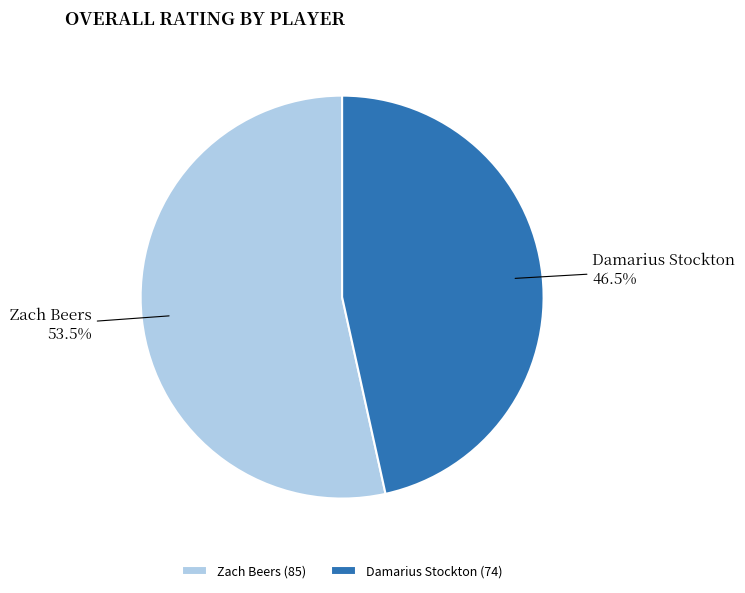

Between Damarius Stockton and Zach Beers, which is larger?

Zach Beers